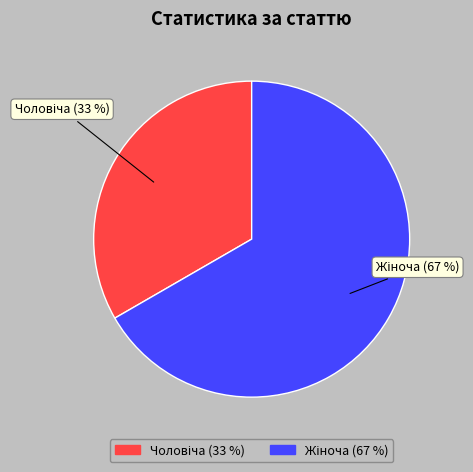

Is there a majority slice in this chart?

Yes